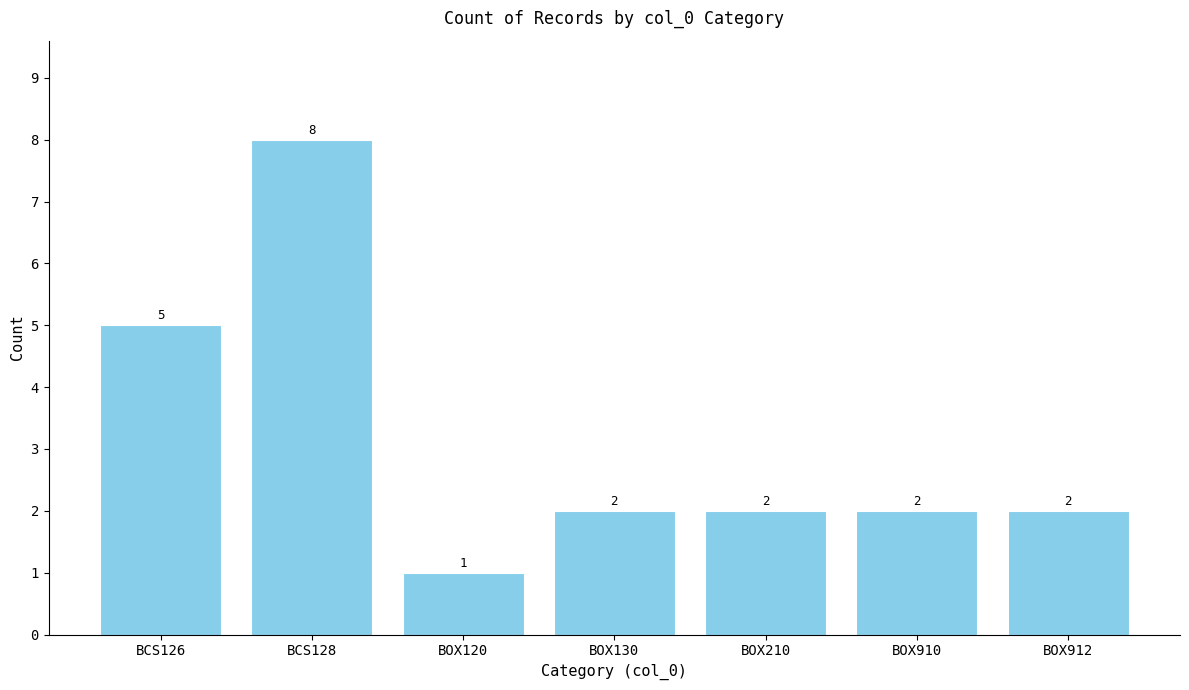

Which category has the highest value across all series?

BCS128